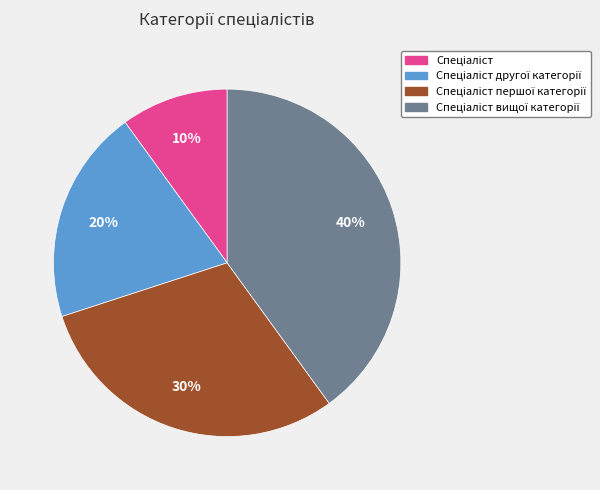

To the nearest percent, what is the average slice percentage?

25%